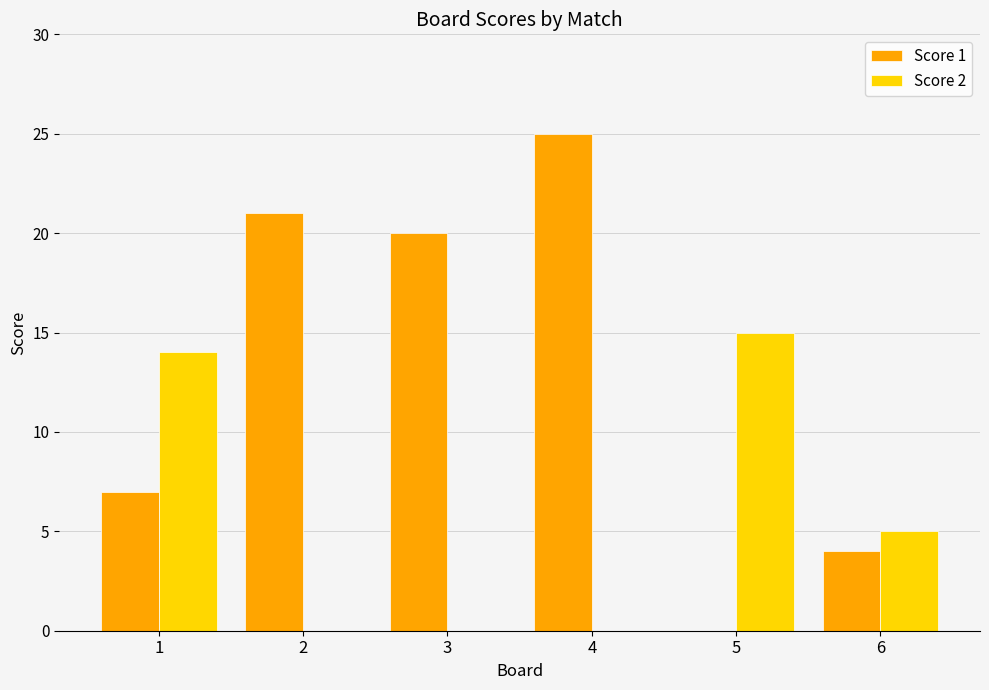

Is the value of Score 1 at 2 greater than the value of Score 2 at 1?

Yes